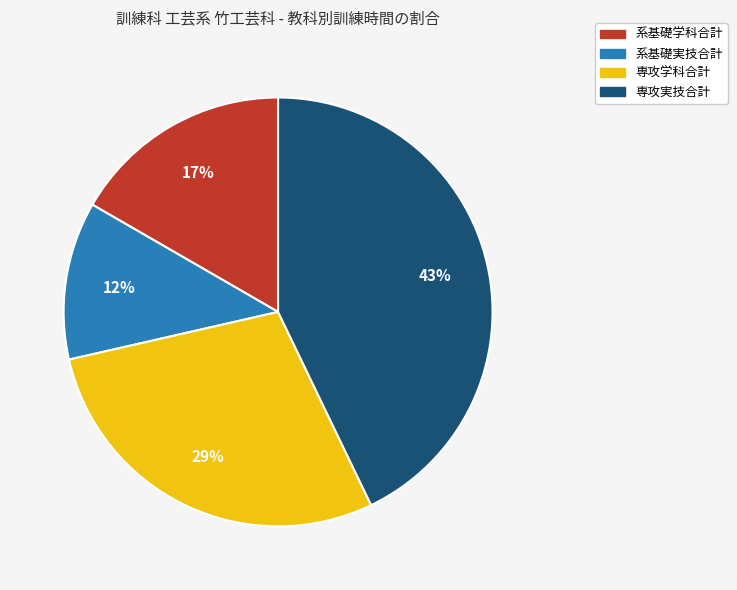

Combined, do 専攻学科合計 and 専攻実技合計 account for over 50%?

Yes